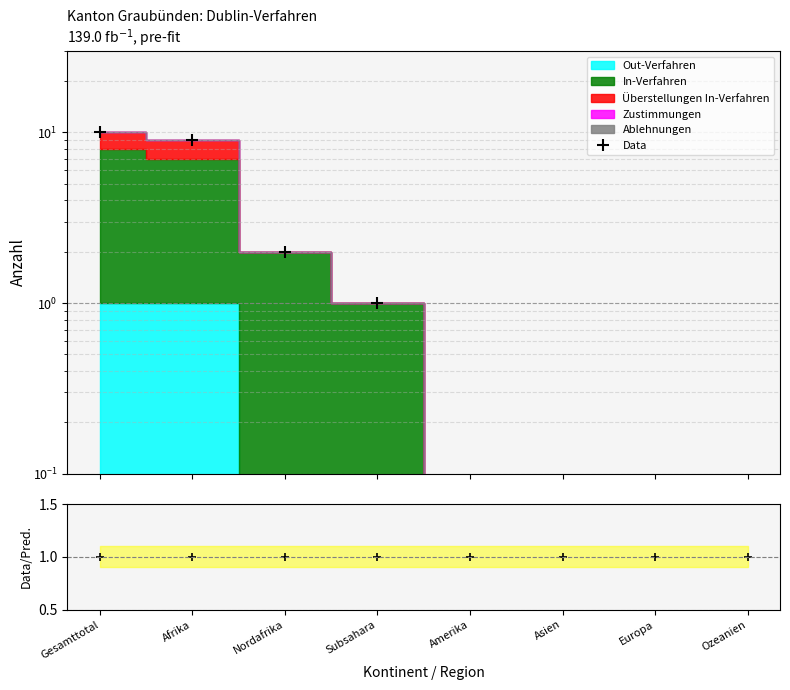

Where does the Data series first go above 1?

Gesamttotal